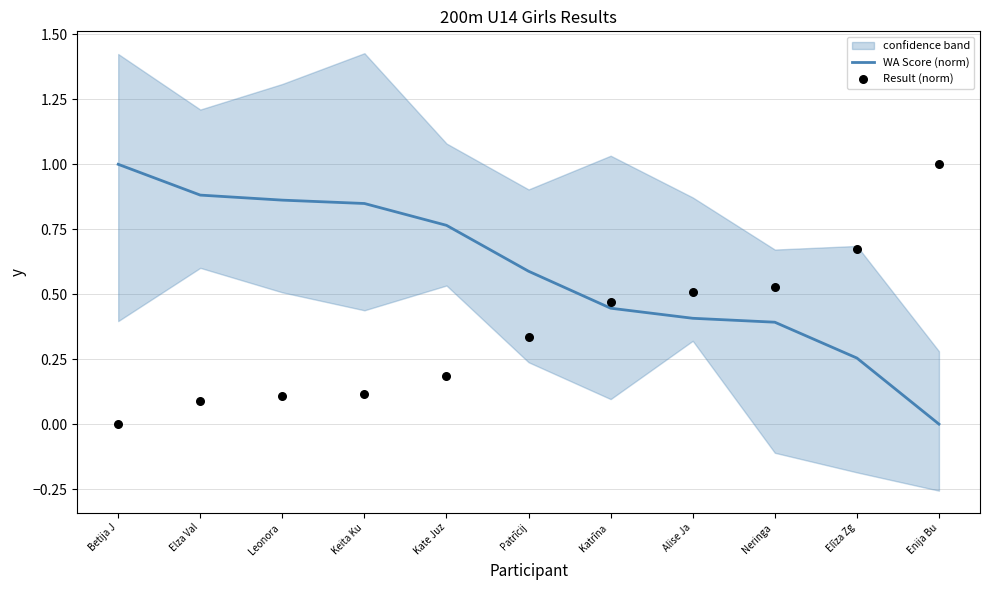

What is the total value across all series at Leonora ?

1.0